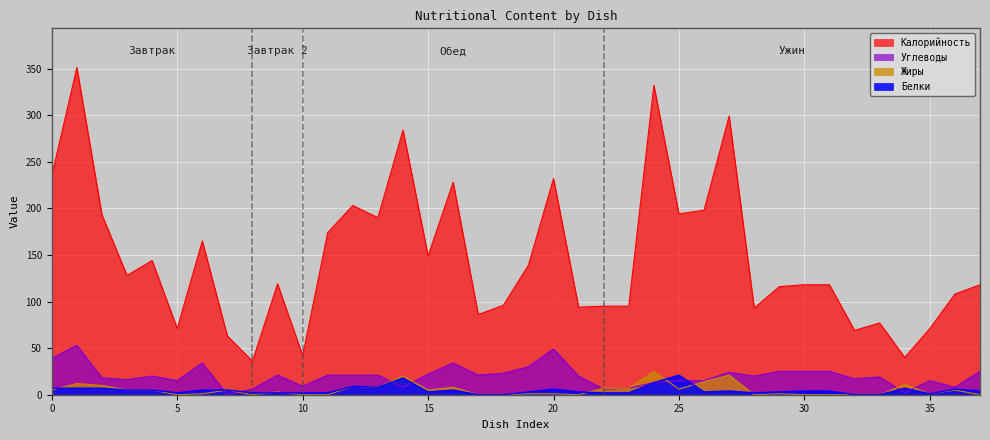

How many interior local peaks does the Белки series have?

8